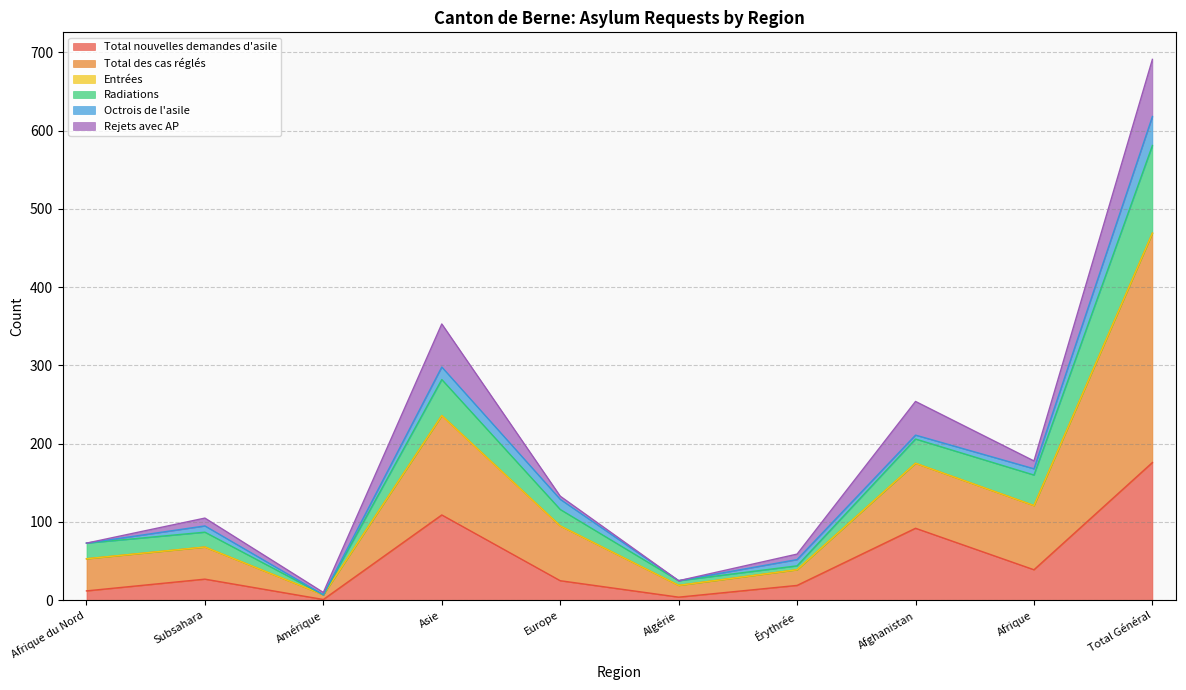

True or false: Total des cas réglés and Radiations cross at least once.

False